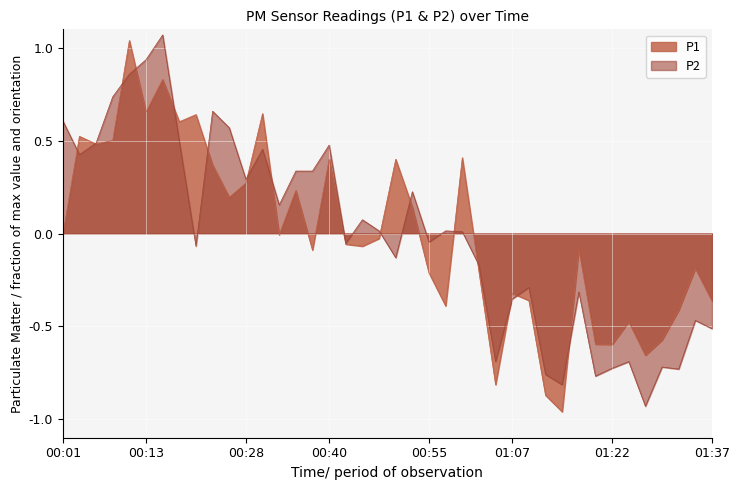

What position from the left is 00:01?

1